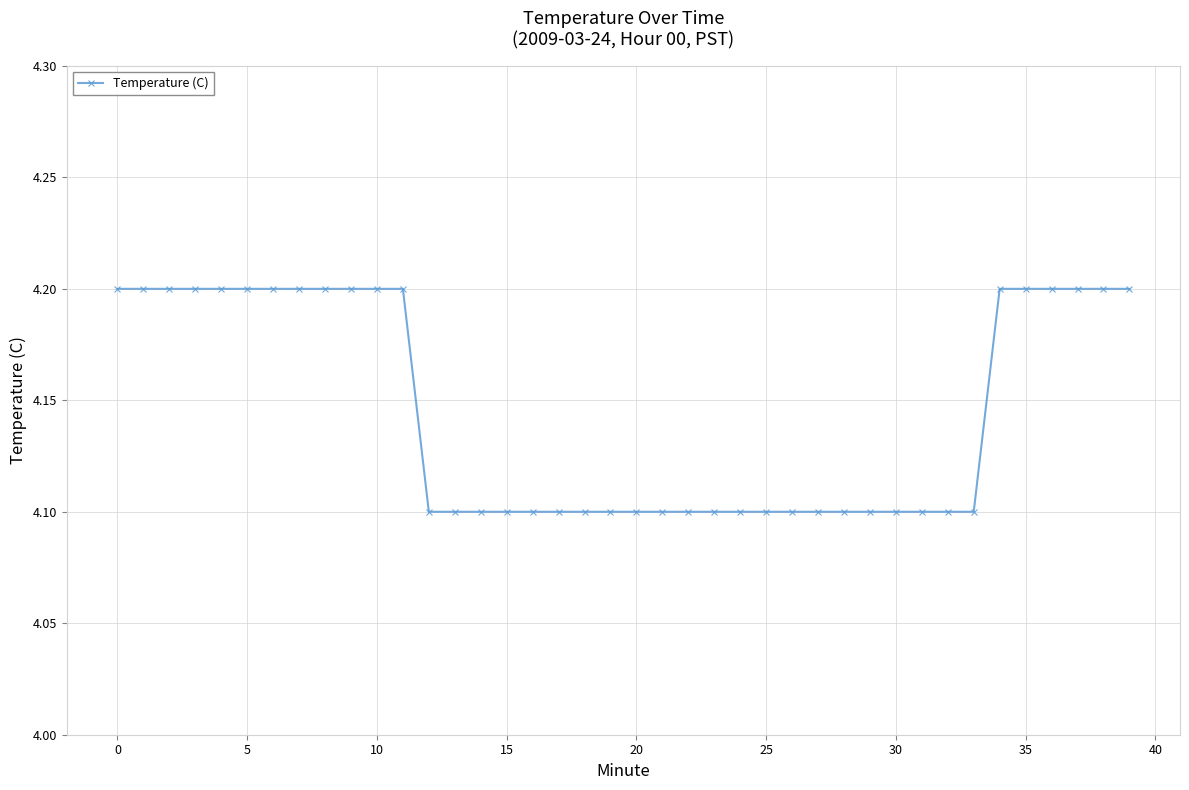

What is the sum of all values?

165.8